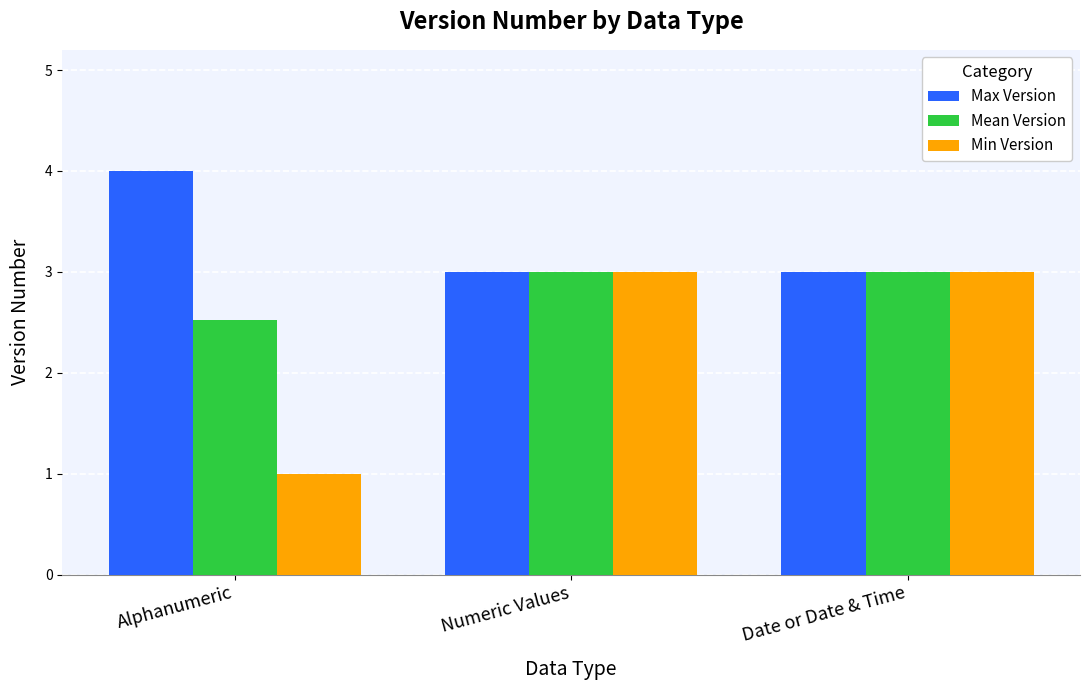

True or false: Min Version has a value of 2.0 at Date or Date & Time.

False